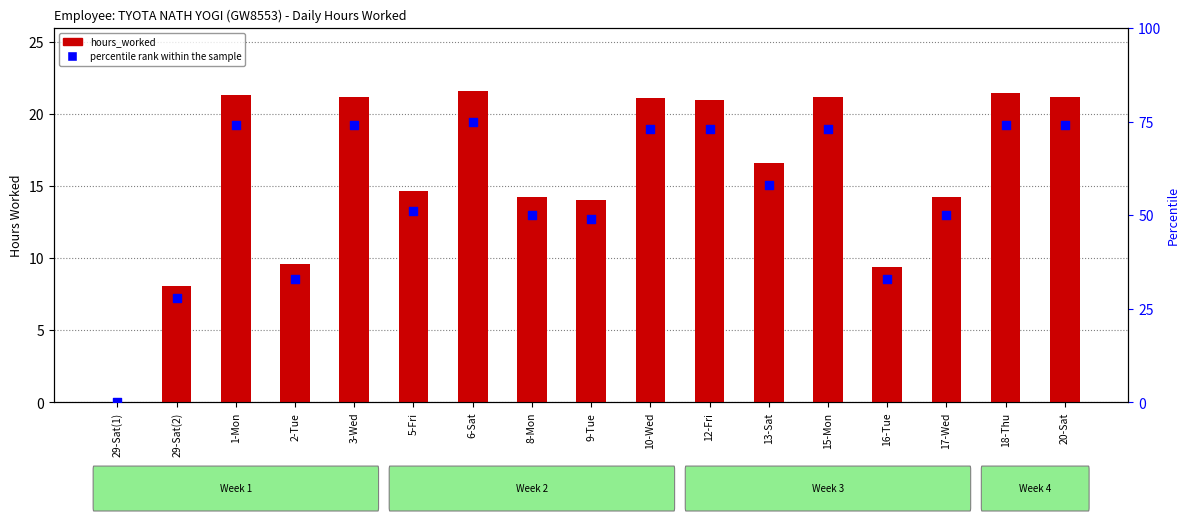

Which series contains the highest Y value?

percentile rank within the sample